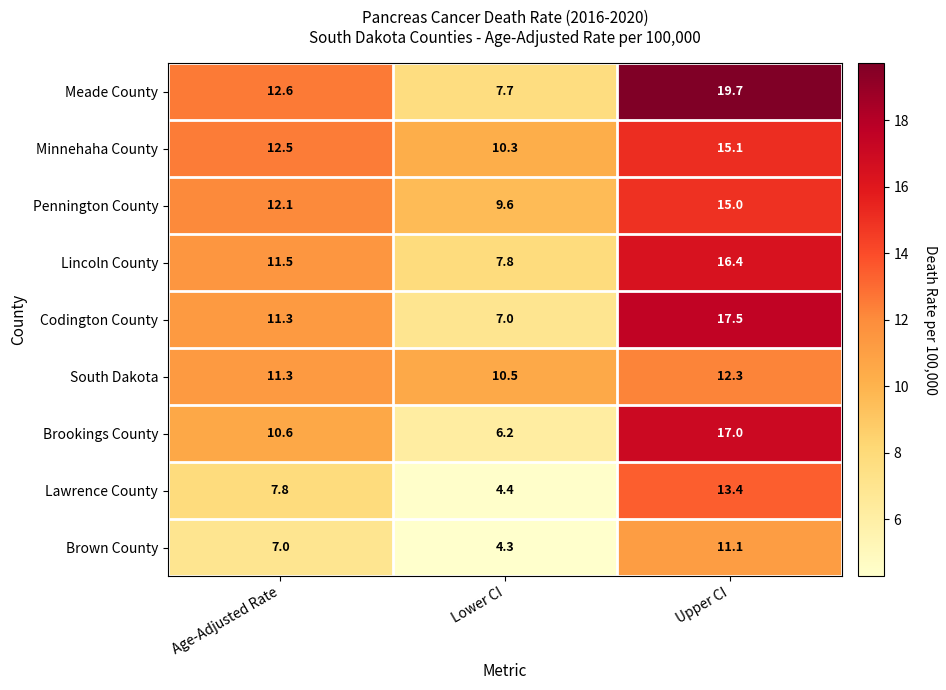

Which category has the highest value in the Lincoln County series?

Upper CI